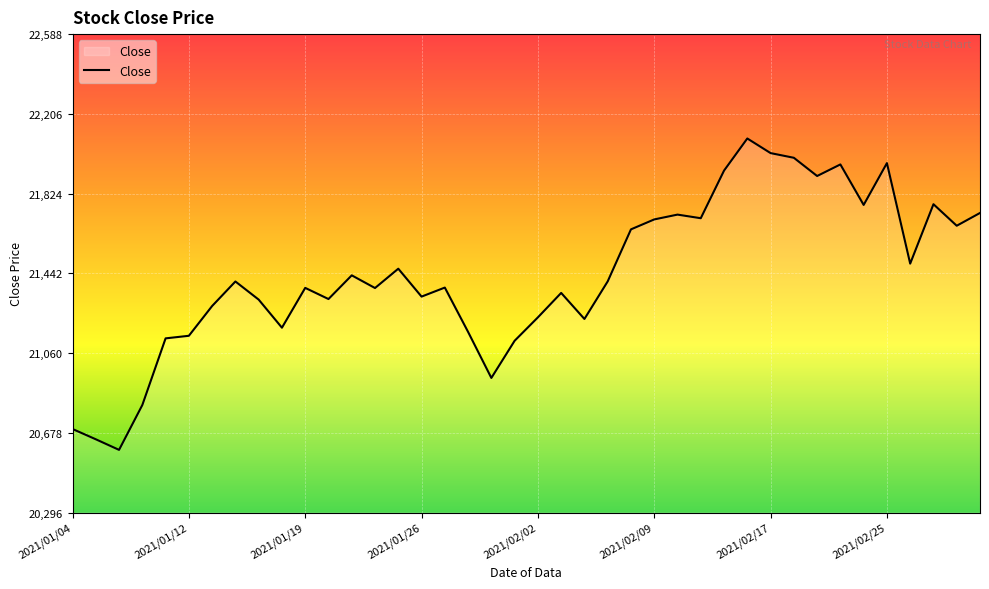

What is the greatest value displayed?

22088.5